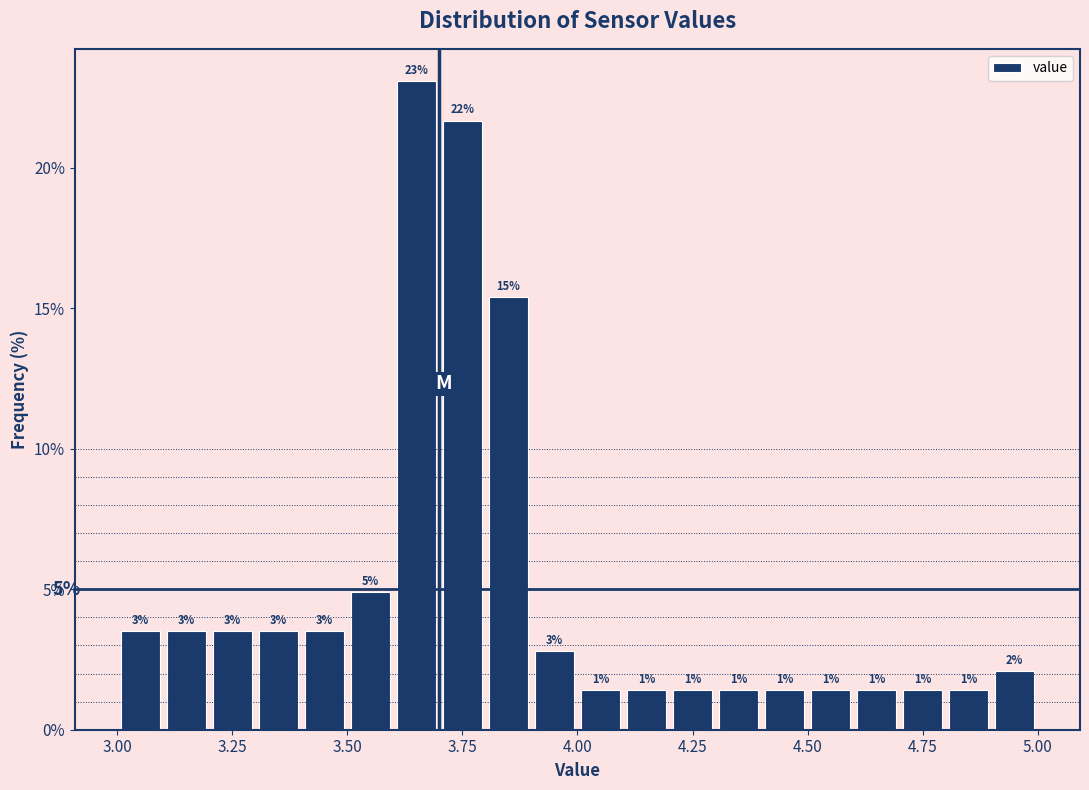

Around what value on the x-axis is the tallest bar? Give the approximate position of its centre, as read against the axis.

3.65